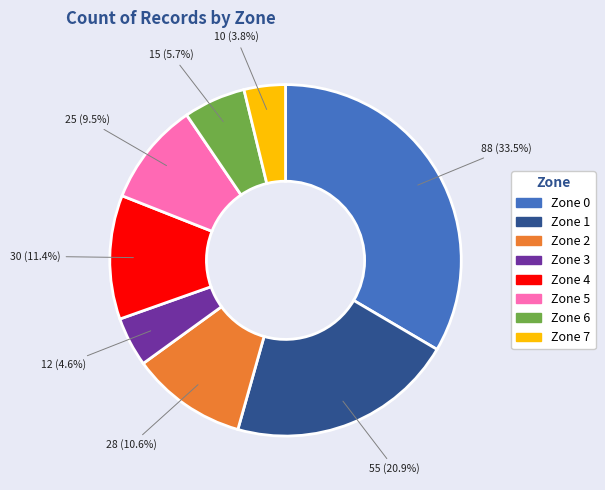

What is the largest slice in the pie chart?

Zone 0